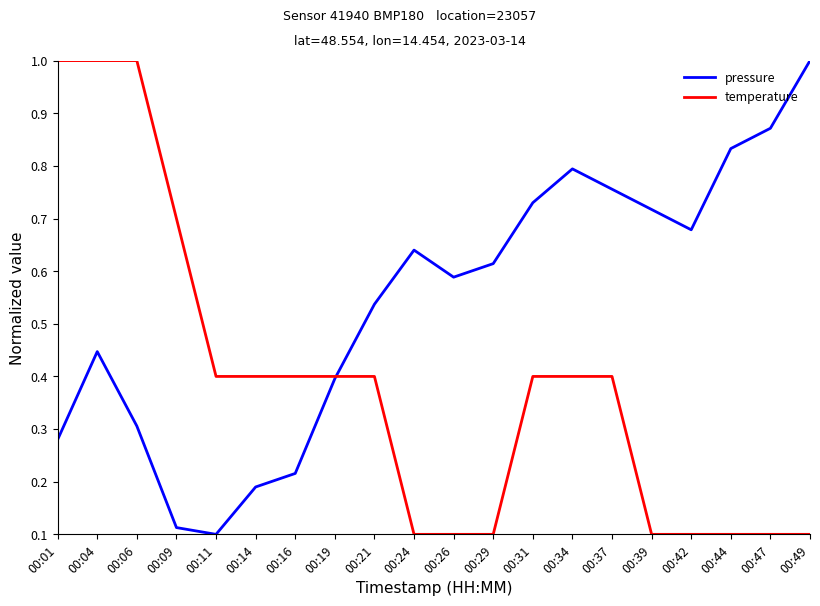

The pressure series shows 0.8 at 00:37. True or false?

True